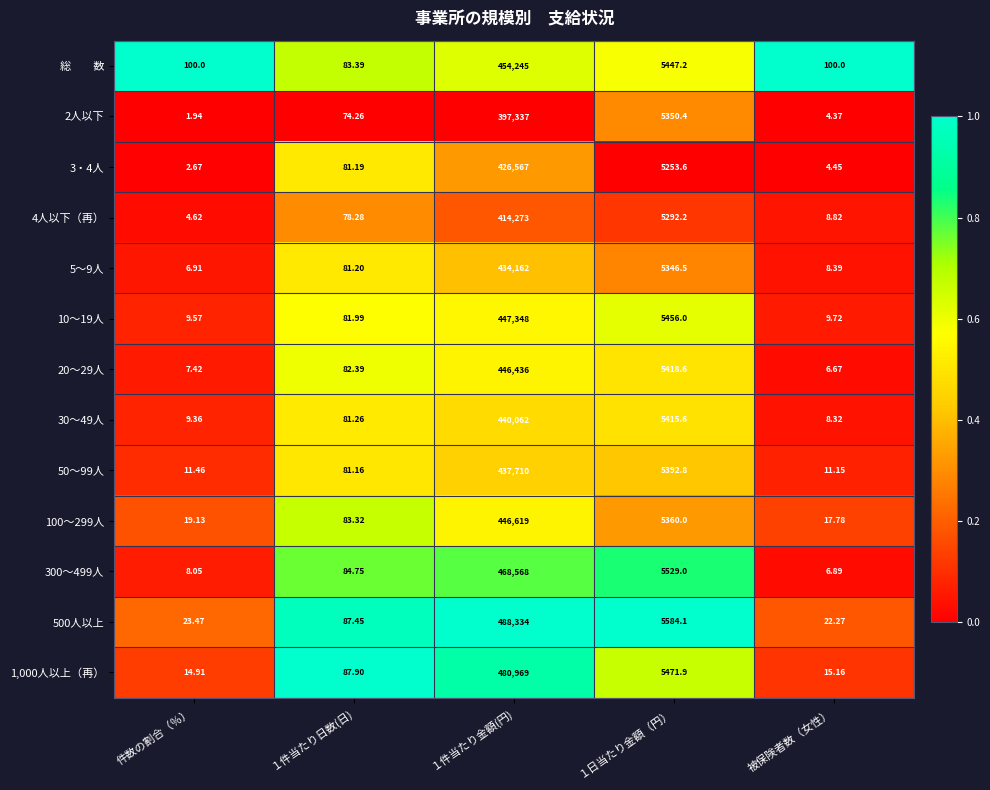

Is the value of 100～299人 at １日当たり金額（円） greater than the value of 2人以下 at １件当たり金額(円)?

No